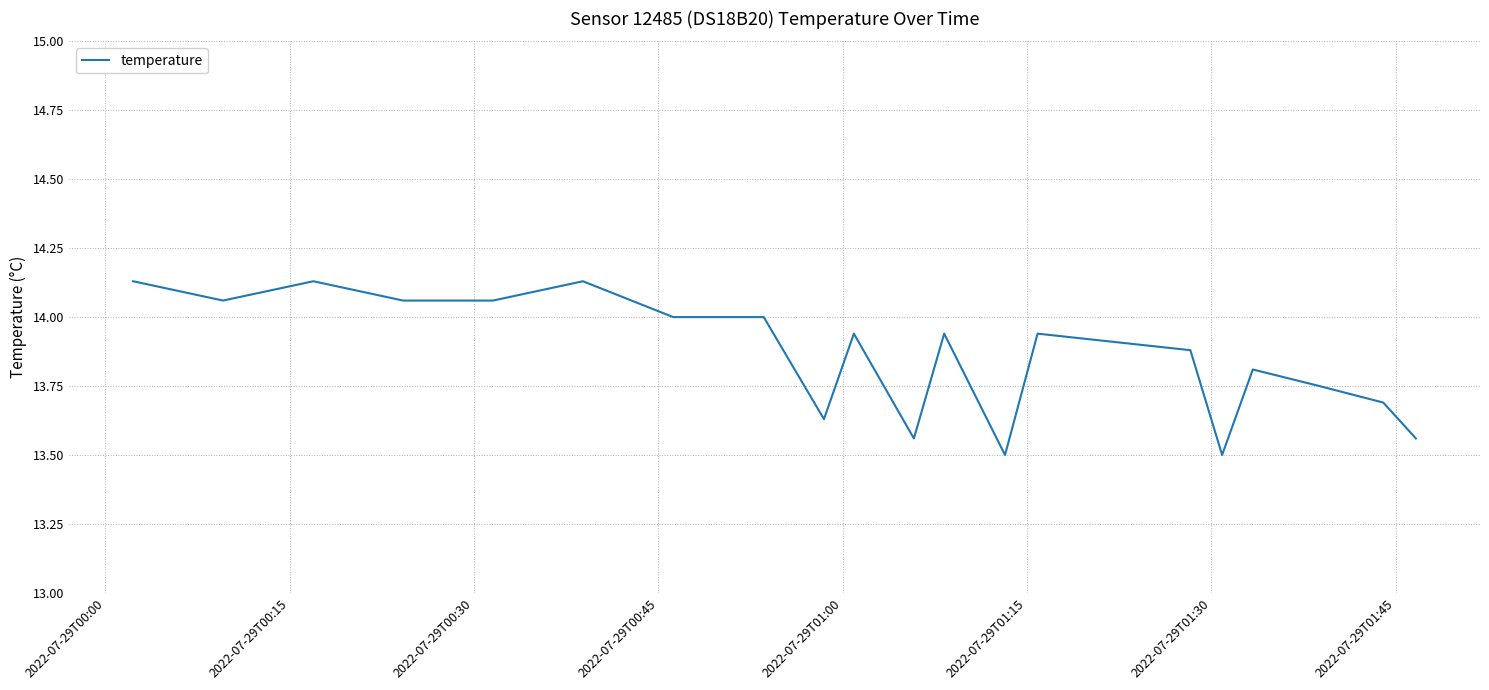

What is the smallest value displayed?

13.5